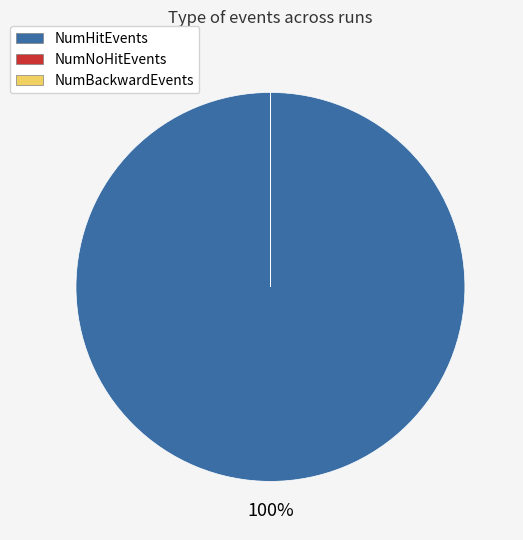

Is there a majority slice in this chart?

Yes